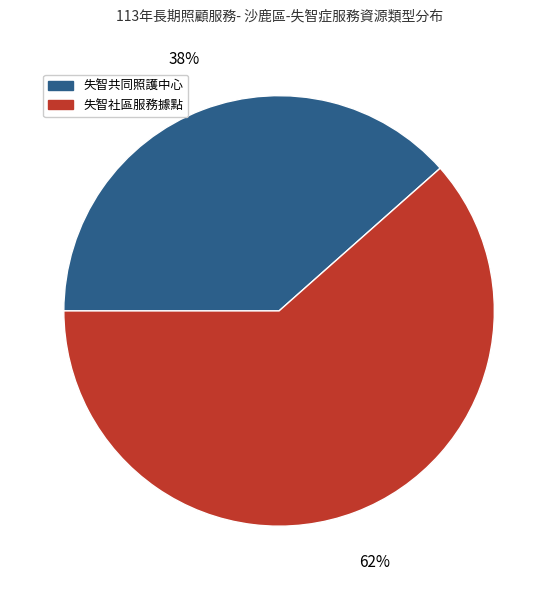

The 失智社區服務據點 slice represents 55% of the pie. True or false?

False